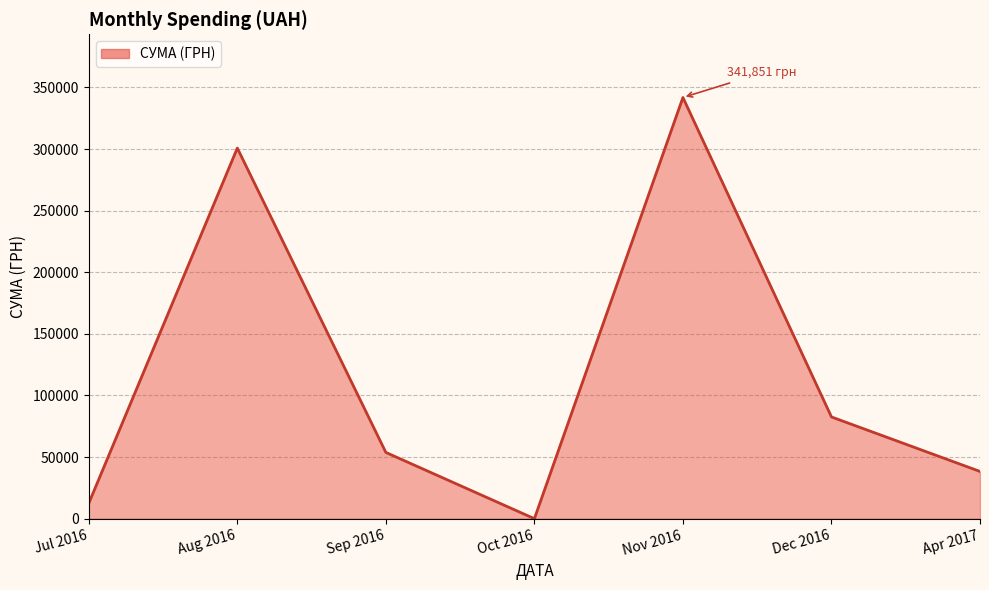

What is the change in value from Aug 2016 to Apr 2017?

-262442.5